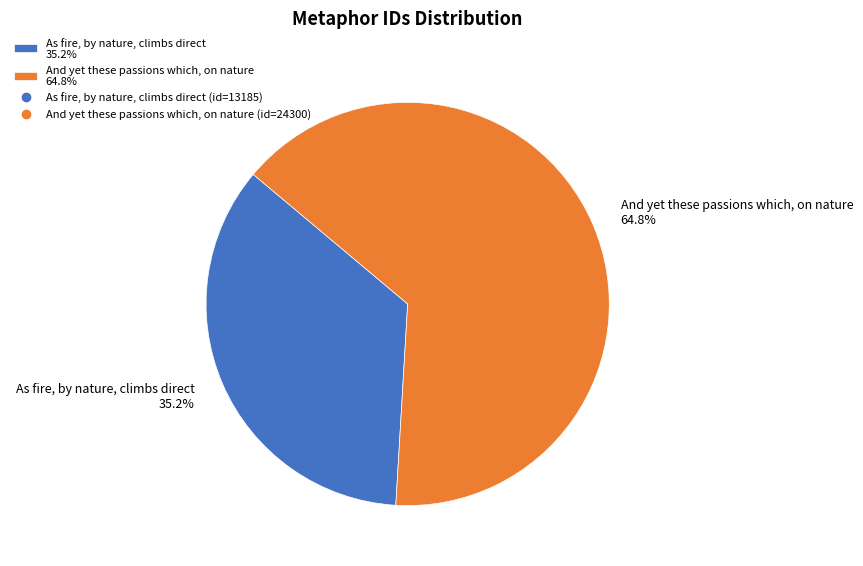

To the nearest percent, what is the difference between the largest and smallest slice percentages?

30%